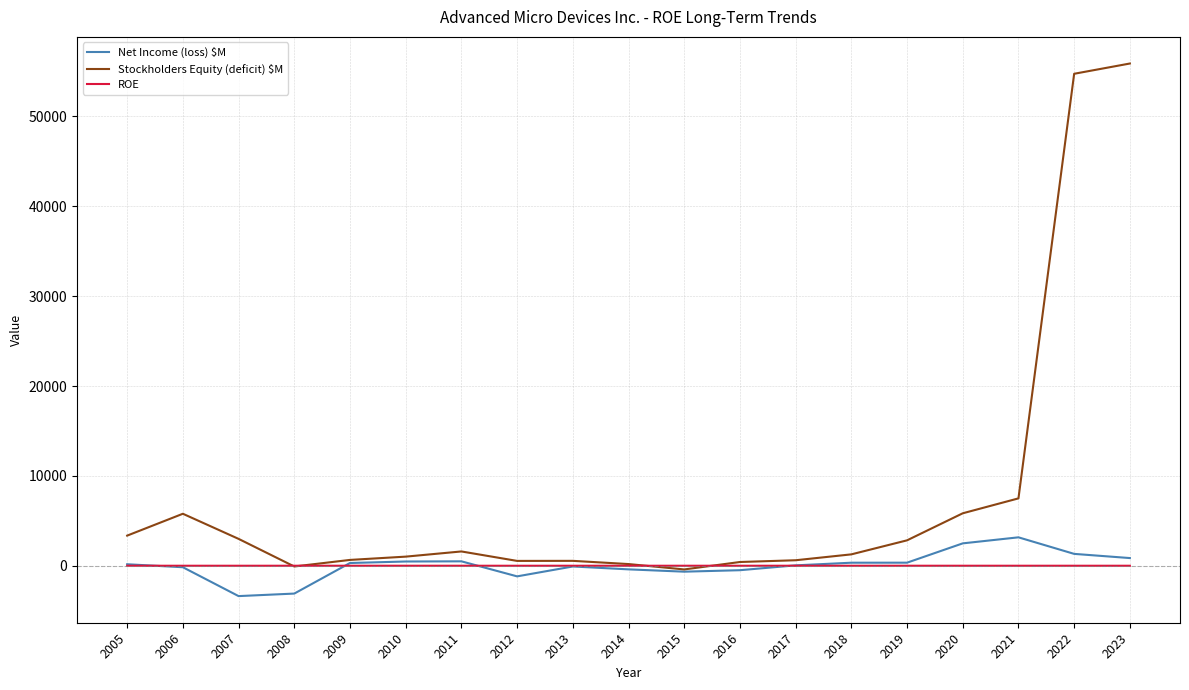

Is it true that ROE equals -2.2 at 2014?

True